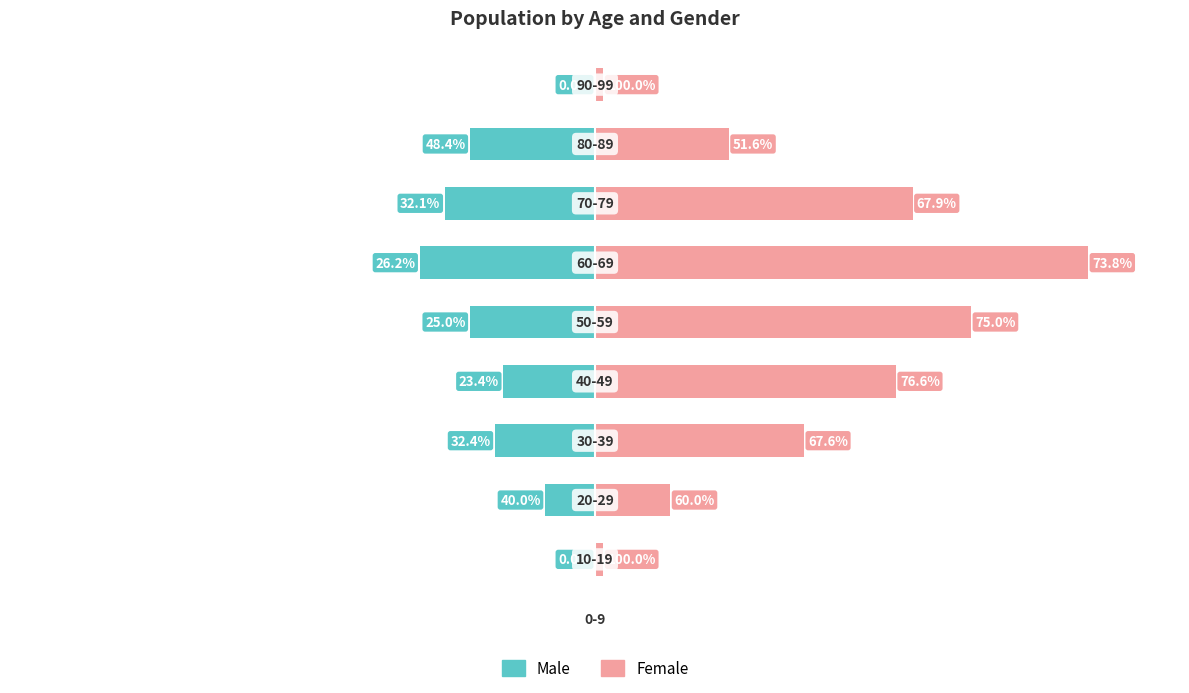

What position from the right is 80?

2